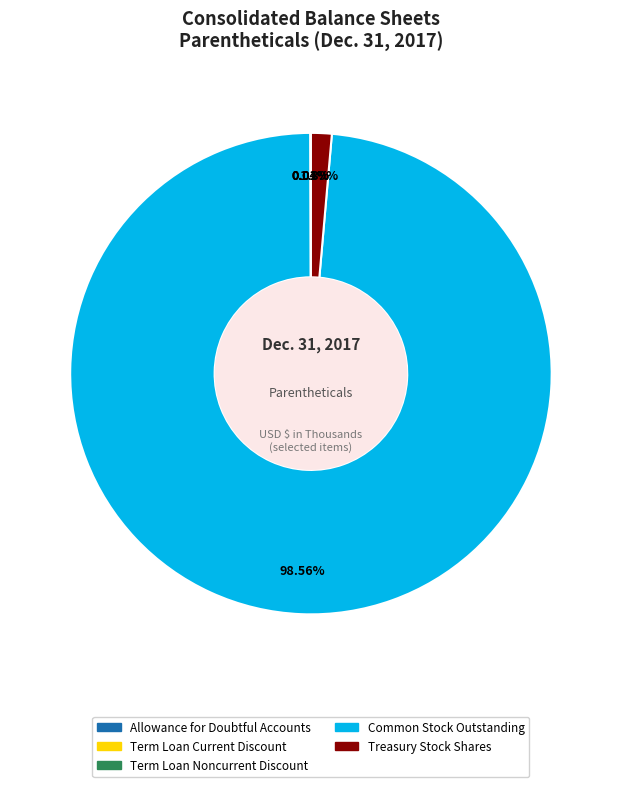

Which category has the biggest portion of the pie?

Common Stock Outstanding